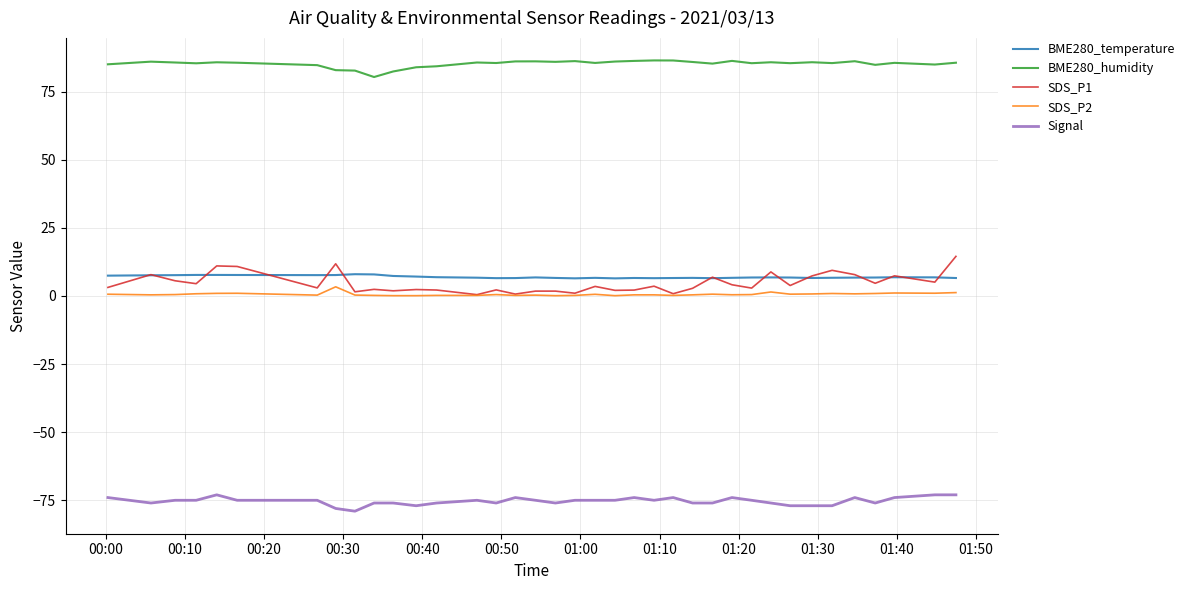

Which series has the largest total across all categories?

BME280_humidity